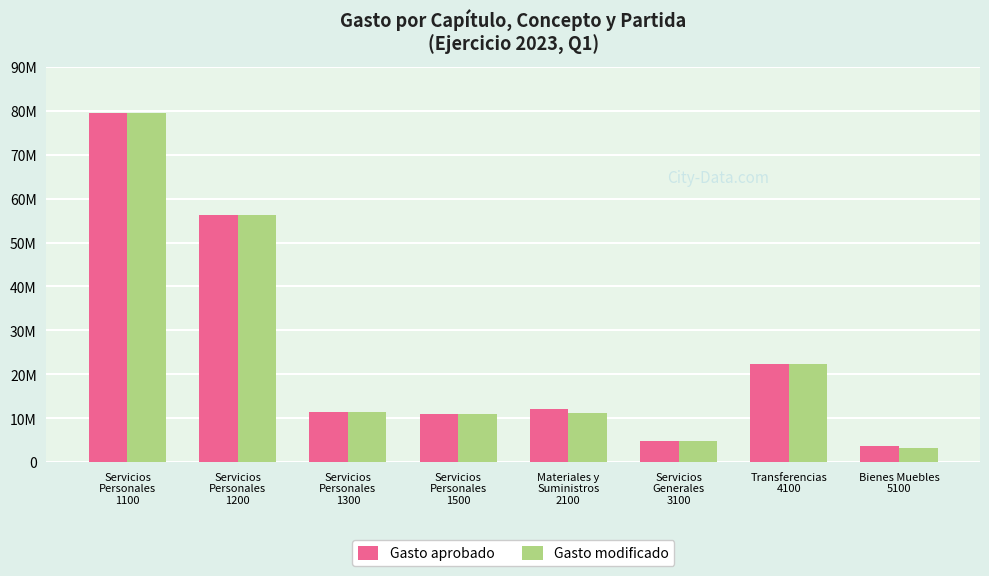

Does the chart contain any negative values?

No